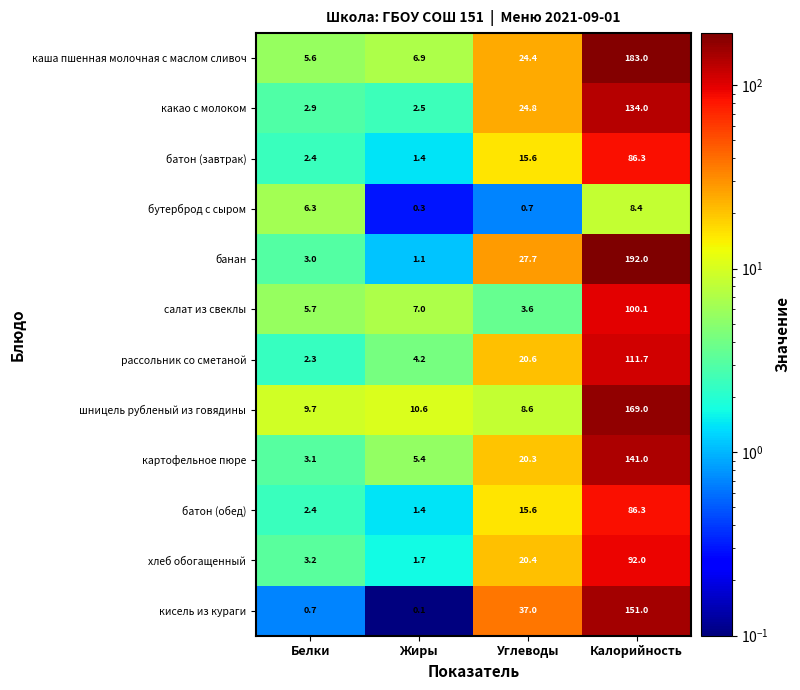

How many values in the какао с молоком series are below 24?

2